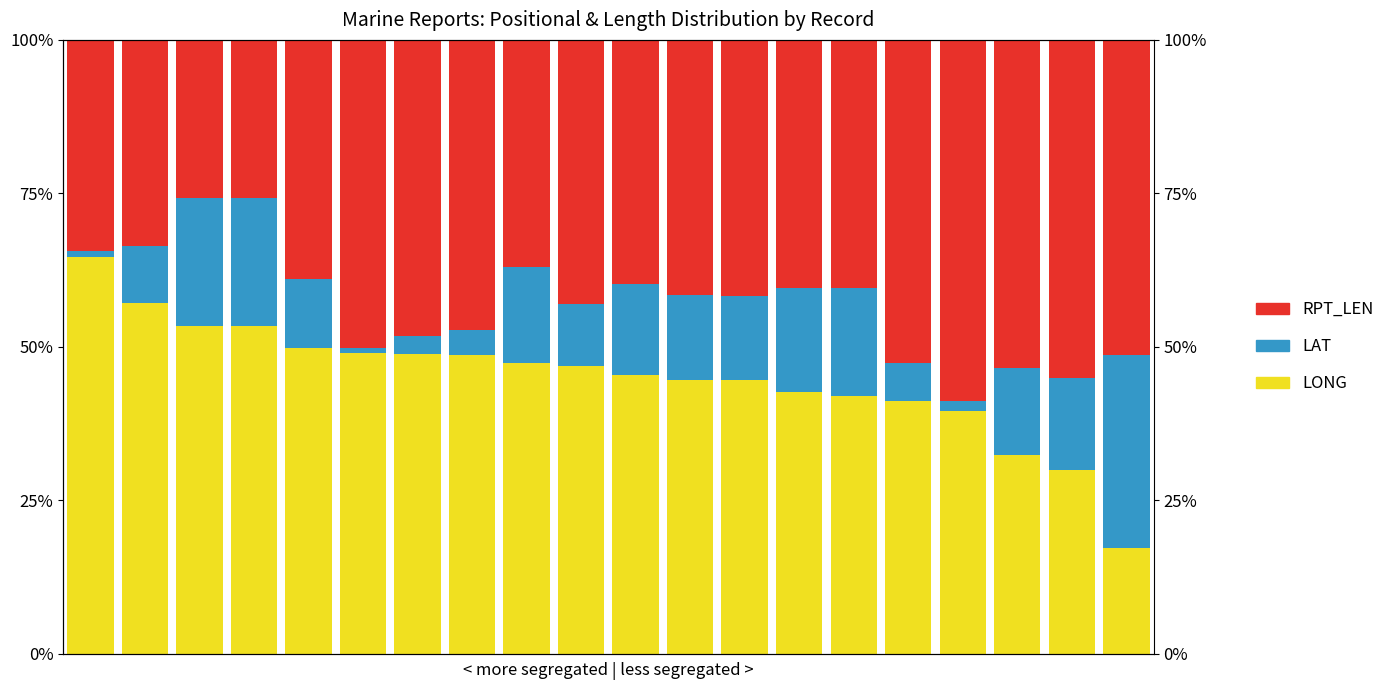

At how many categories does at least one series exceed 0?

20